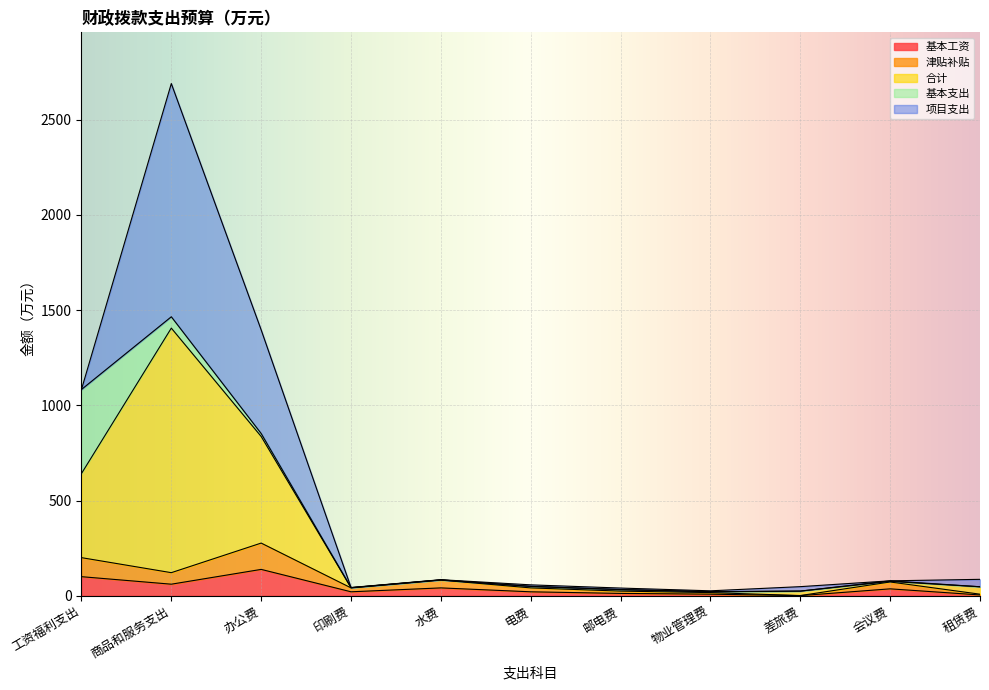

How many interior local valleys does the 合计 series have?

2